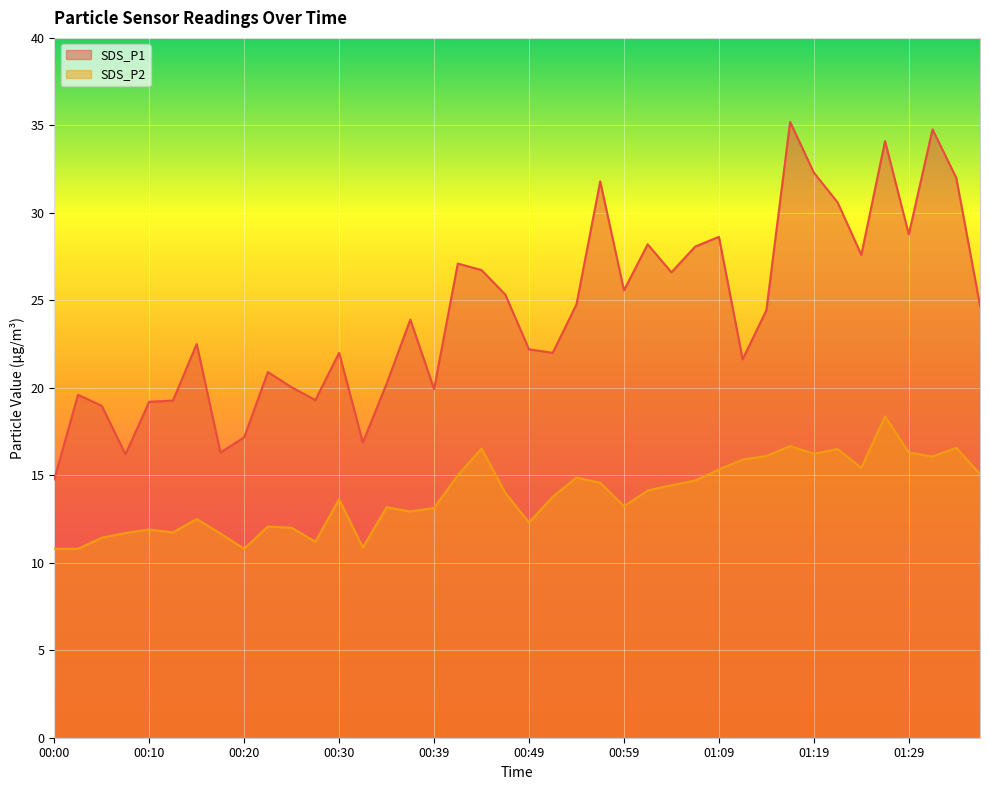

What is the difference between the SDS_P2 values at 01:04 and 00:15?

1.9